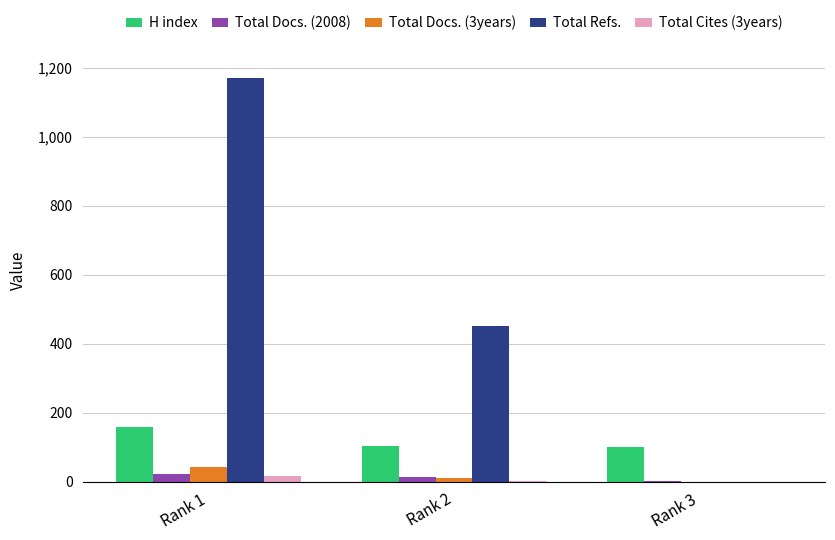

Which series changed the most between Rank 2 and Rank 3?

Total Refs.